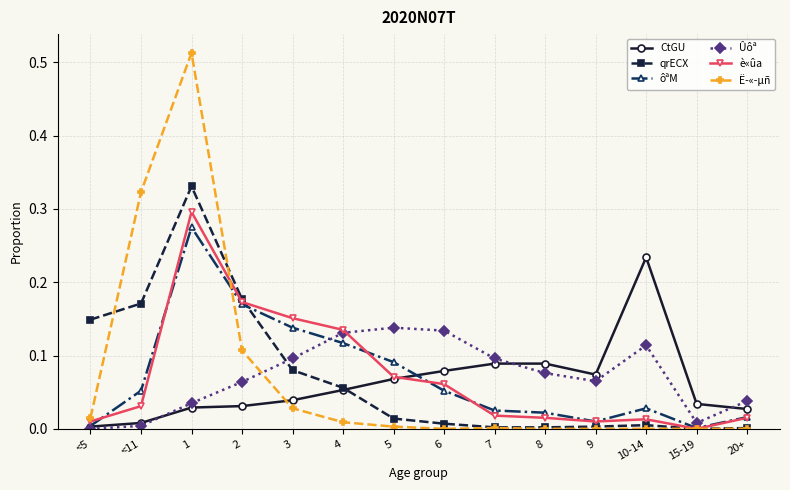

What is the label of the 11th point from the left?

9